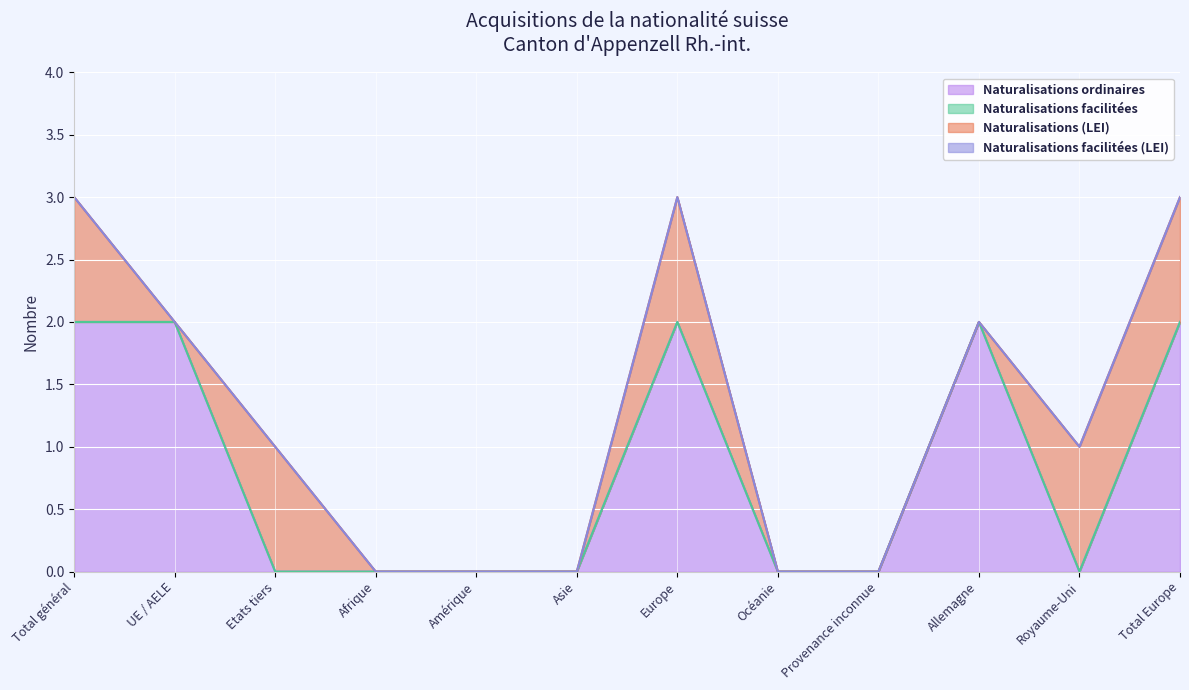

Which has a higher value, Océanie or Total Europe?

Total Europe